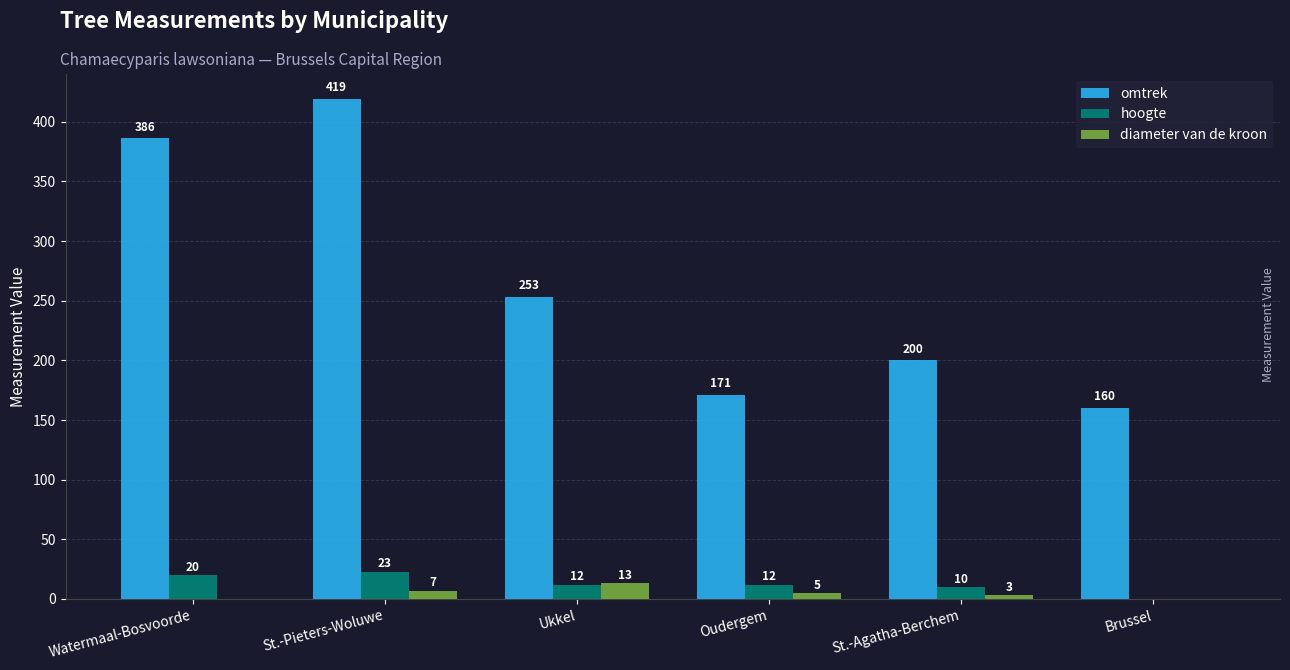

Which label corresponds to the largest value in the chart?

St.-Pieters-Woluwe